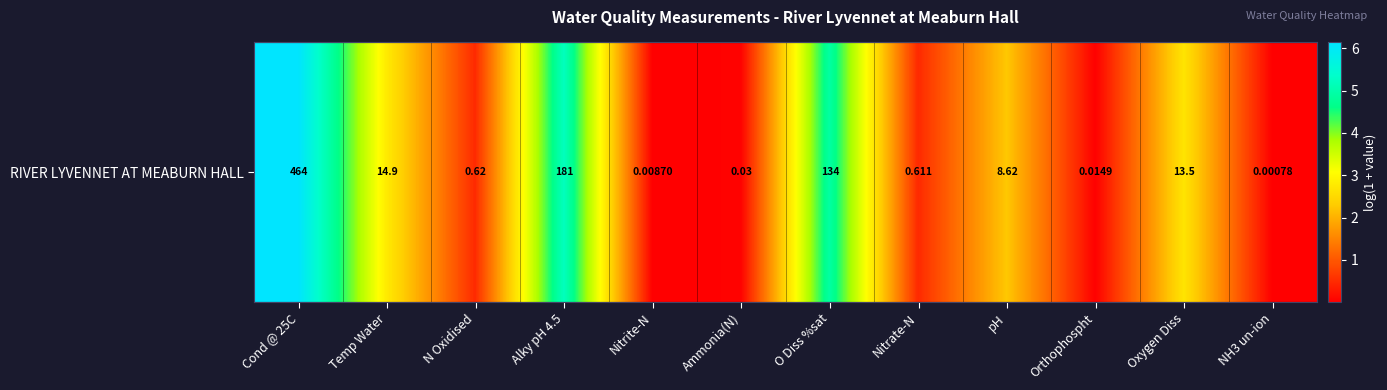

What is the difference between the maximum and minimum values?

6.1